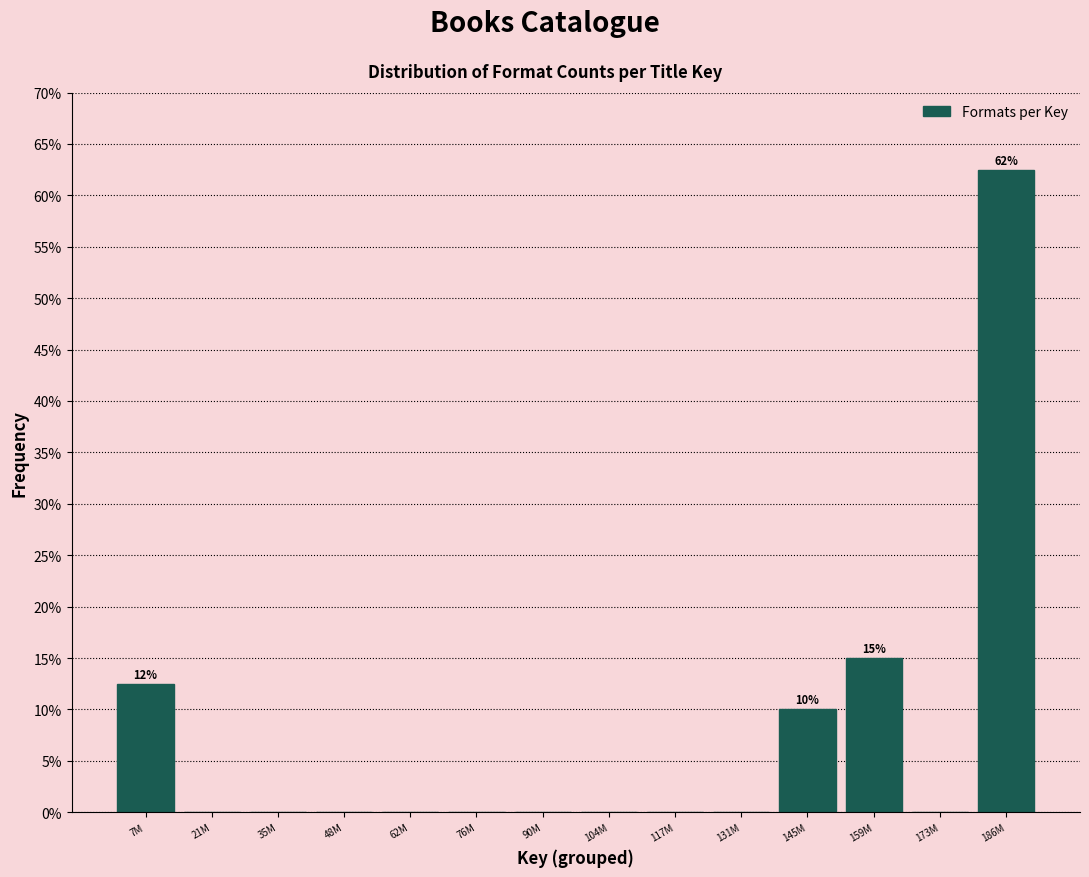

Reading right to left, what are all the values shown in this chart?

186M=62.5	173M=0.0	159M=15.0	145M=10.0	131M=0.0	117M=0.0	104M=0.0	90M=0.0	76M=0.0	62M=0.0	48M=0.0	35M=0.0	21M=0.0	7M=12.5